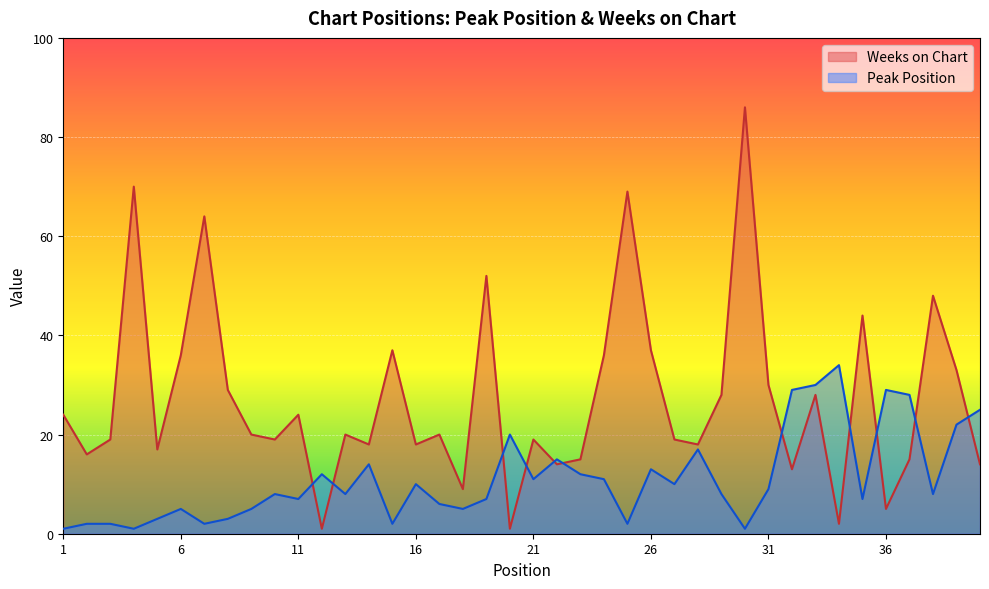

Between 29 and 13, which is larger?

29